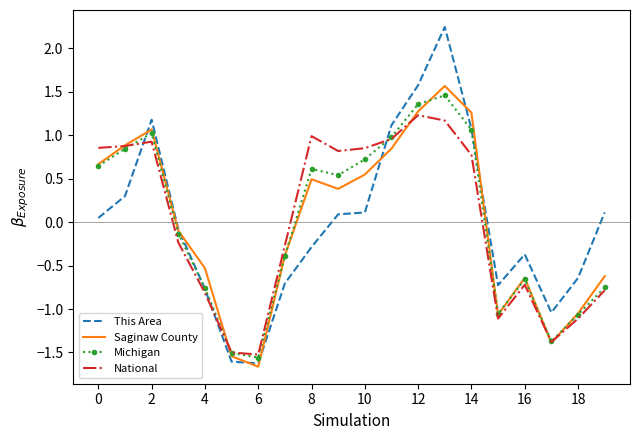

Which series has the widest spread of values?

This Area